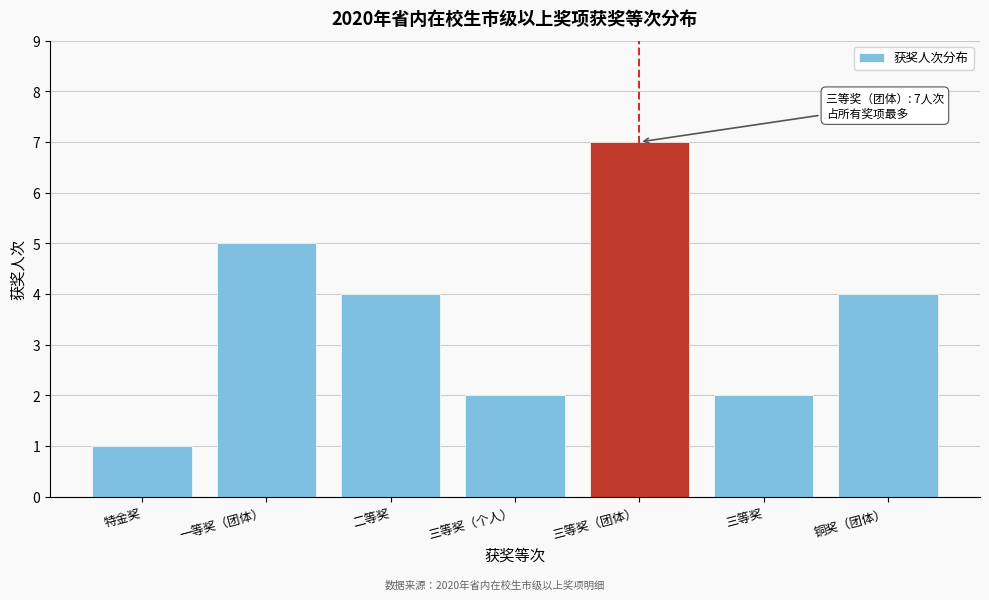

Reading left to right, transcribe all the data shown in this chart.

特金奖=1	一等奖（团体）=5	二等奖=4	三等奖（个人）=2	三等奖（团体）=7	三等奖=2	铜奖（团体）=4